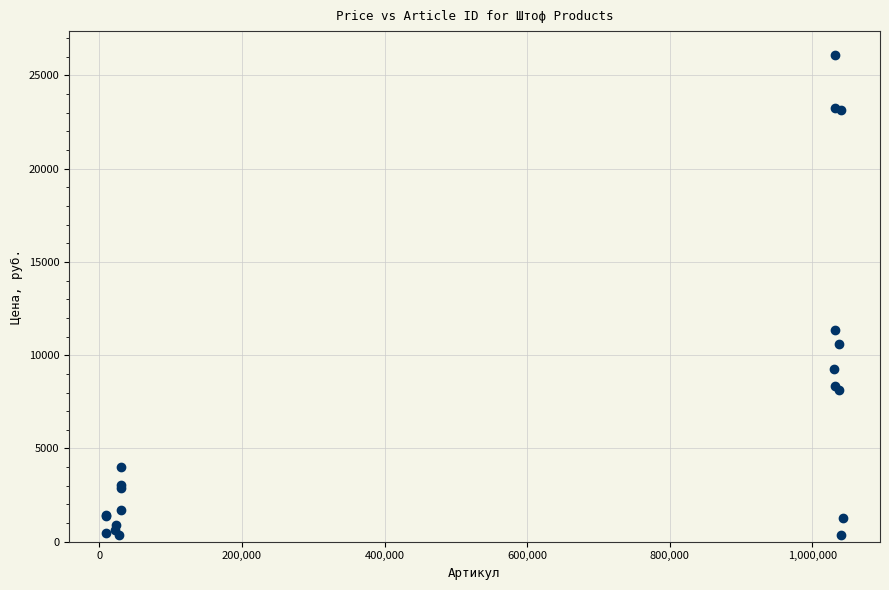

What Y value in the scatter plot is closest to 13225?

11357